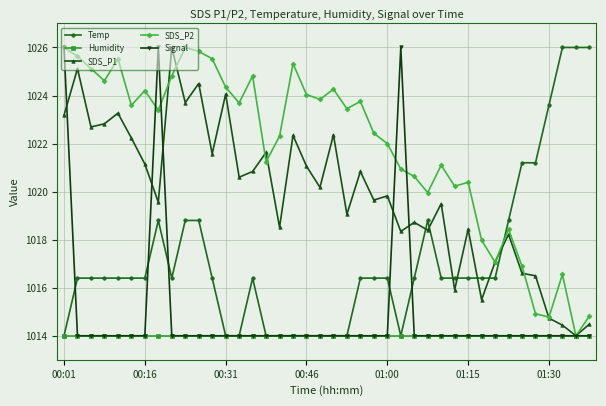

At how many categories does at least one series exceed 1023?

26